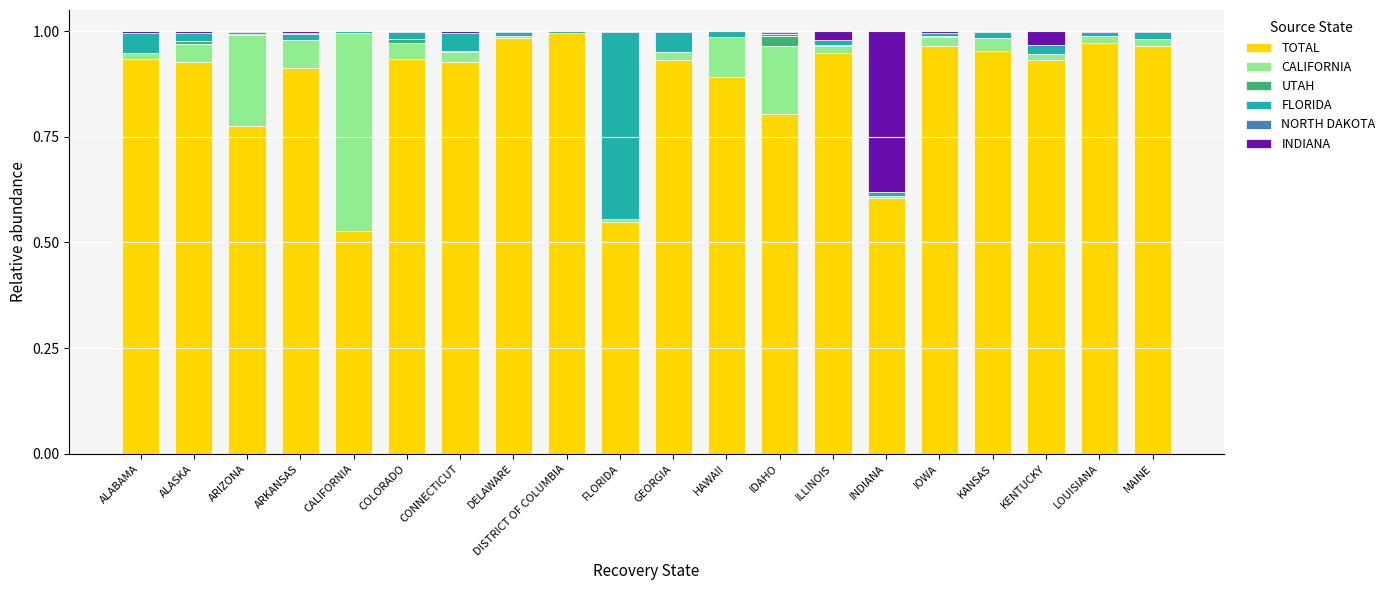

At which category is the sum across all series the highest?

ALABAMA